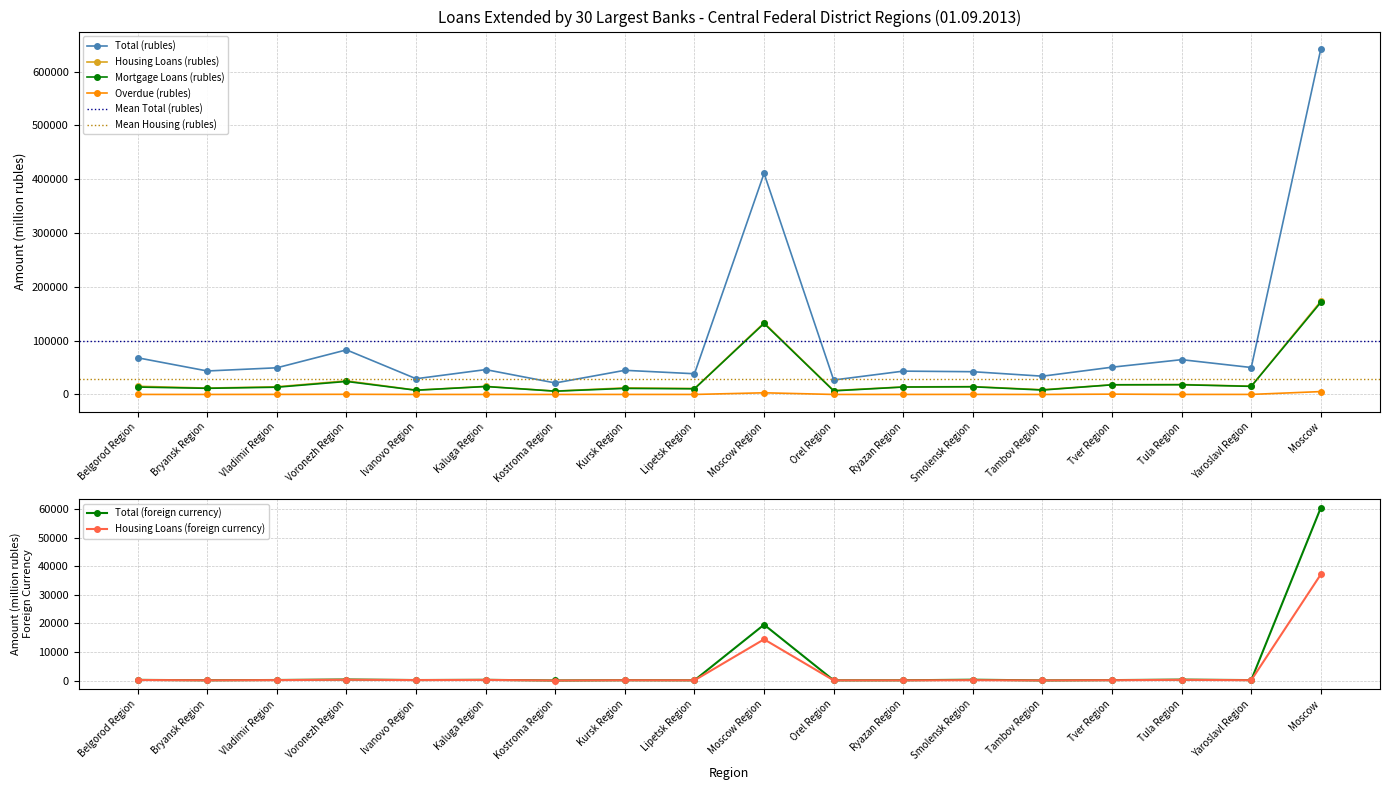

Reading left to right, extract all data points from this chart.

Total (rubles): Belgorod Region=68161	Bryansk Region=43668	Vladimir Region=49600	Voronezh Region=82885	Ivanovo Region=29257	Kaluga Region=46208	Kostroma Region=21374	Kursk Region=44909	Lipetsk Region=38512	Moscow Region=411015	Orel Region=26879	Ryazan Region=43383	Smolensk Region=42299	Tambov Region=33990	Tver Region=50708	Tula Region=64688	Yaroslavl Region=50117	Moscow=642373
Housing Loans (rubles): Belgorod Region=15273	Bryansk Region=11869	Vladimir Region=14368	Voronezh Region=25338	Ivanovo Region=8077	Kaluga Region=15081	Kostroma Region=6260	Kursk Region=12356	Lipetsk Region=11045	Moscow Region=133271	Orel Region=7279	Ryazan Region=14055	Smolensk Region=14651	Tambov Region=8812	Tver Region=18050	Tula Region=18460	Yaroslavl Region=15412	Moscow=173481
Mortgage Loans (rubles): Belgorod Region=13800	Bryansk Region=11429	Vladimir Region=13499	Voronezh Region=24223	Ivanovo Region=7865	Kaluga Region=14774	Kostroma Region=6131	Kursk Region=11266	Lipetsk Region=10563	Moscow Region=131957	Orel Region=6712	Ryazan Region=13811	Smolensk Region=14281	Tambov Region=8253	Tver Region=17941	Tula Region=18072	Yaroslavl Region=15075	Moscow=171268
Total (foreign currency): Belgorod Region=252	Bryansk Region=119	Vladimir Region=214	Voronezh Region=382	Ivanovo Region=200	Kaluga Region=271	Kostroma Region=46	Kursk Region=144	Lipetsk Region=107	Moscow Region=19582	Orel Region=96	Ryazan Region=116	Smolensk Region=316	Tambov Region=68	Tver Region=177	Tula Region=346	Yaroslavl Region=179	Moscow=60559
Housing Loans (foreign currency): Belgorod Region=219	Bryansk Region=97	Vladimir Region=176	Voronezh Region=297	Ivanovo Region=183	Kaluga Region=238	Kostroma Region=34	Kursk Region=124	Lipetsk Region=96	Moscow Region=14462	Orel Region=85	Ryazan Region=84	Smolensk Region=162	Tambov Region=61	Tver Region=143	Tula Region=263	Yaroslavl Region=145	Moscow=37224
Overdue (rubles): Belgorod Region=72	Bryansk Region=49	Vladimir Region=127	Voronezh Region=290	Ivanovo Region=28	Kaluga Region=36	Kostroma Region=18	Kursk Region=53	Lipetsk Region=30	Moscow Region=3109	Orel Region=29	Ryazan Region=46	Smolensk Region=119	Tambov Region=16	Tver Region=597	Tula Region=73	Yaroslavl Region=98	Moscow=5359